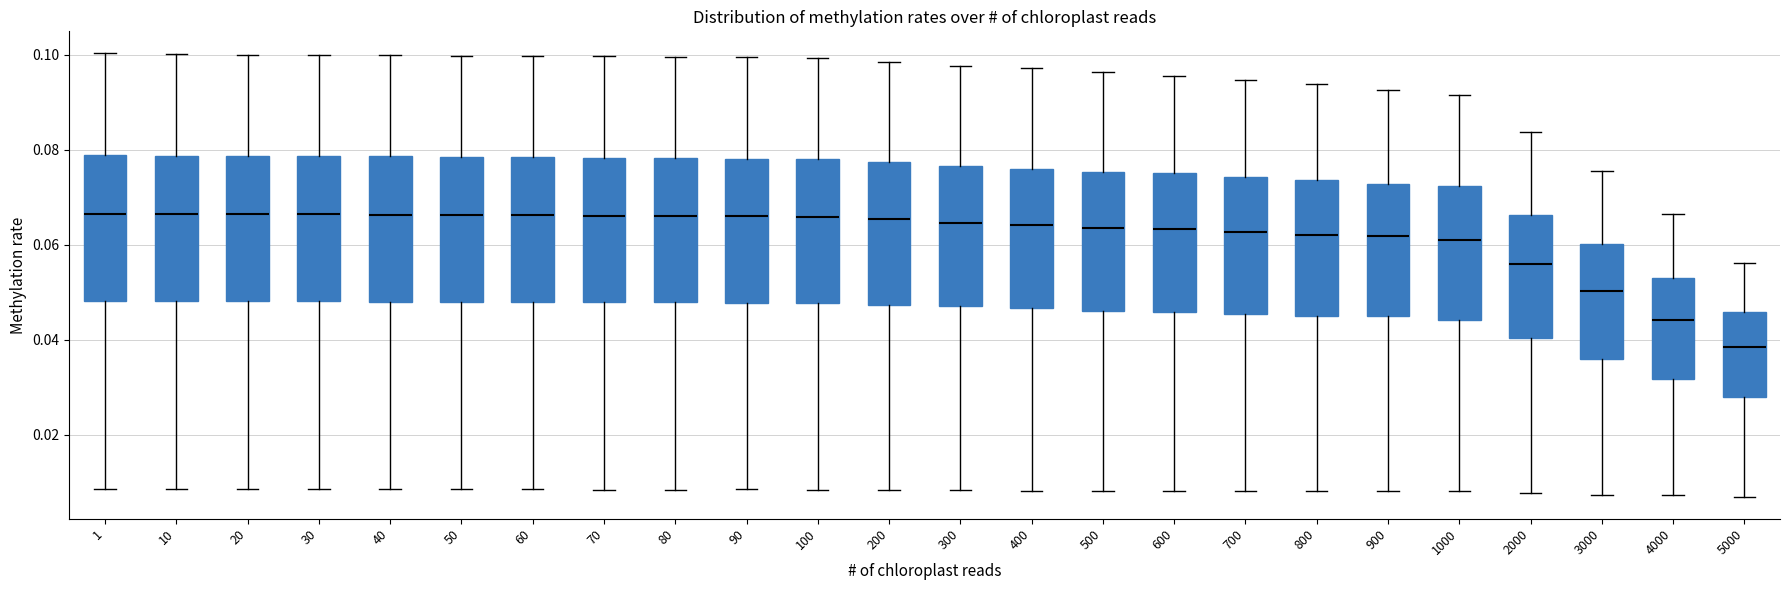

Reading left to right, read every box against the y-axis: the position of its median line, the range the box covers, and the ends of its whiskers. The values are not printed on the chart, so give them approximately, as read against the axis.

1: median 0.066, box 0.048 to 0.078, whiskers 0.008 to 0.100
10: median 0.066, box 0.048 to 0.078, whiskers 0.008 to 0.100
20: median 0.066, box 0.048 to 0.078, whiskers 0.008 to 0.100
30: median 0.066, box 0.048 to 0.078, whiskers 0.008 to 0.100
40: median 0.066, box 0.048 to 0.078, whiskers 0.008 to 0.100
50: median 0.066, box 0.048 to 0.078, whiskers 0.008 to 0.100
60: median 0.066, box 0.048 to 0.078, whiskers 0.008 to 0.100
70: median 0.066, box 0.048 to 0.078, whiskers 0.008 to 0.100
80: median 0.066, box 0.048 to 0.078, whiskers 0.008 to 0.100
90: median 0.066, box 0.048 to 0.078, whiskers 0.008 to 0.100
100: median 0.066, box 0.048 to 0.078, whiskers 0.008 to 0.100
200: median 0.066, box 0.048 to 0.078, whiskers 0.008 to 0.098
300: median 0.064, box 0.046 to 0.076, whiskers 0.008 to 0.098
400: median 0.064, box 0.046 to 0.076, whiskers 0.008 to 0.098
500: median 0.064, box 0.046 to 0.076, whiskers 0.008 to 0.096
600: median 0.064, box 0.046 to 0.076, whiskers 0.008 to 0.096
700: median 0.062, box 0.046 to 0.074, whiskers 0.008 to 0.094
800: median 0.062, box 0.044 to 0.074, whiskers 0.008 to 0.094
900: median 0.062, box 0.044 to 0.072, whiskers 0.008 to 0.092
1000: median 0.062, box 0.044 to 0.072, whiskers 0.008 to 0.092
2000: median 0.056, box 0.040 to 0.066, whiskers 0.008 to 0.084
3000: median 0.050, box 0.036 to 0.060, whiskers 0.008 to 0.076
4000: median 0.044, box 0.032 to 0.052, whiskers 0.008 to 0.066
5000: median 0.038, box 0.028 to 0.046, whiskers 0.006 to 0.056